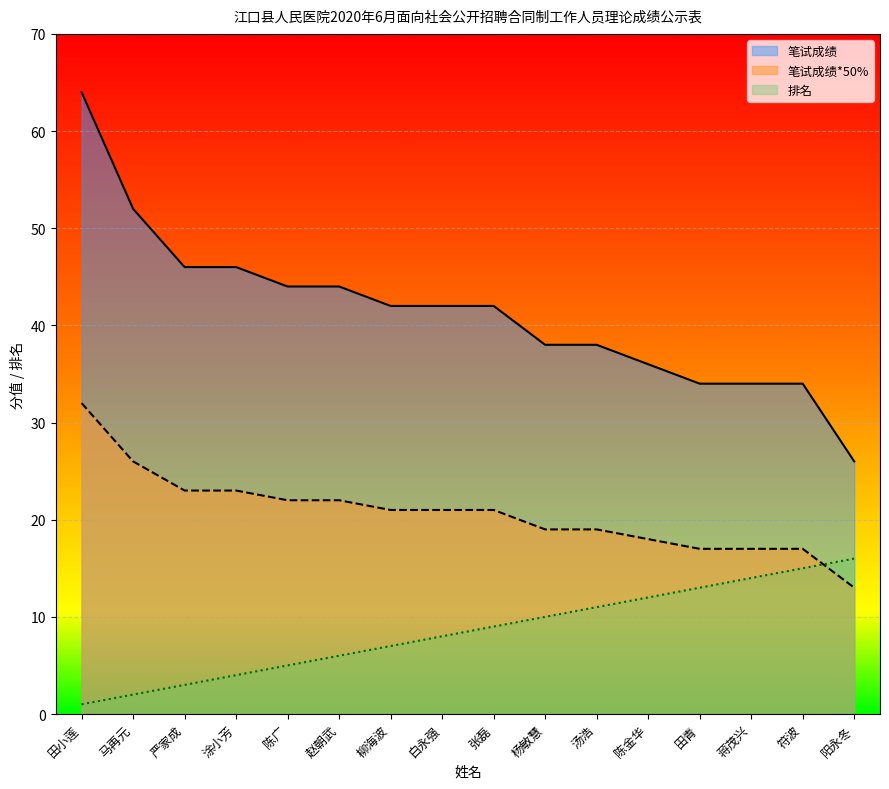

Rank the series at 蒋茂兴 from lowest to highest value.

排名, 笔试成绩*50%, 笔试成绩